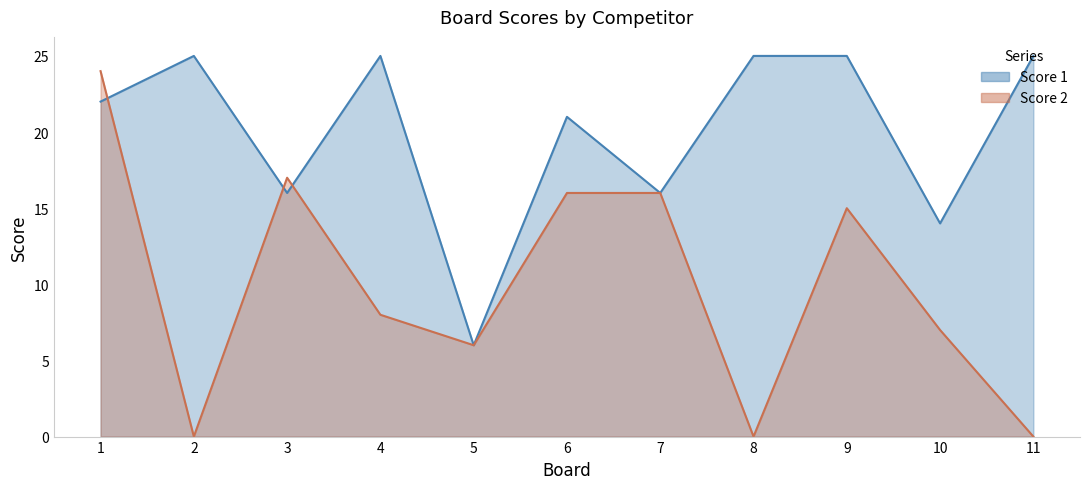

True or false: Score 2 has more than 1 points higher than both neighbors.

True